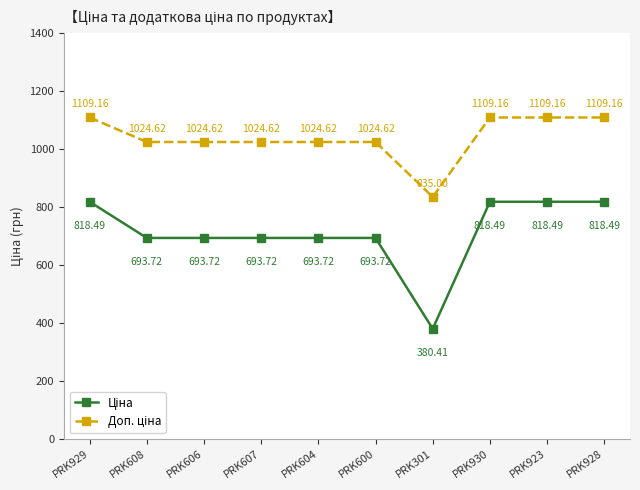

What is the total value across all series at PRK604?

1718.3